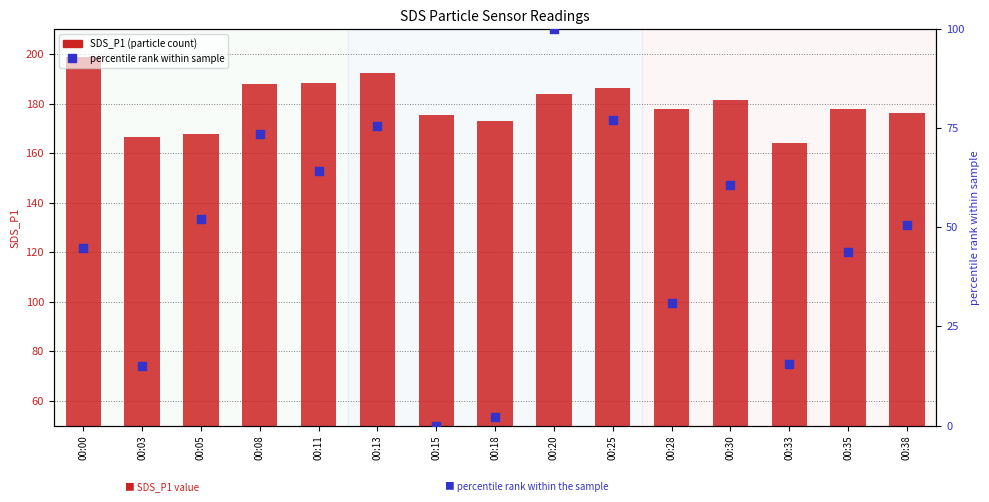

Which series contains the lowest Y value?

percentile rank (SDS_P2)